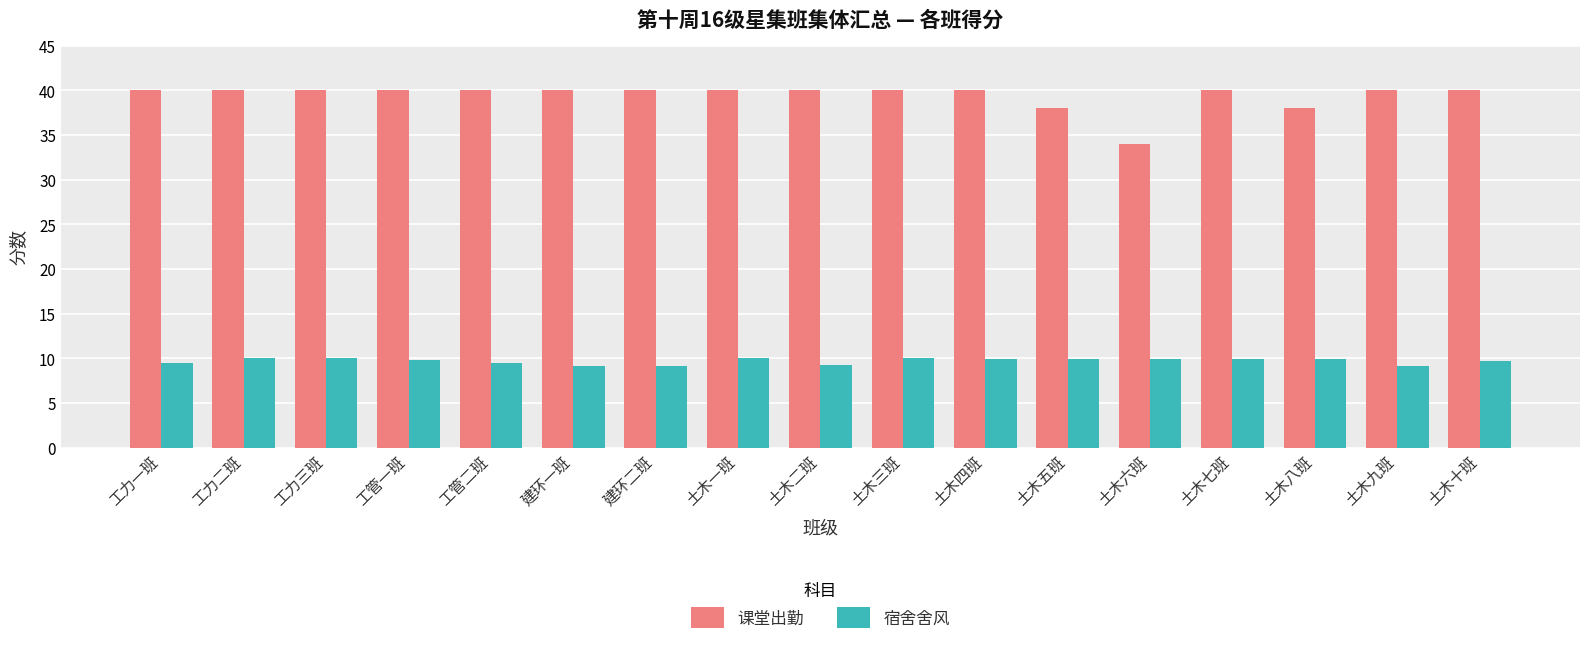

What position from the left is 工管二班?

5